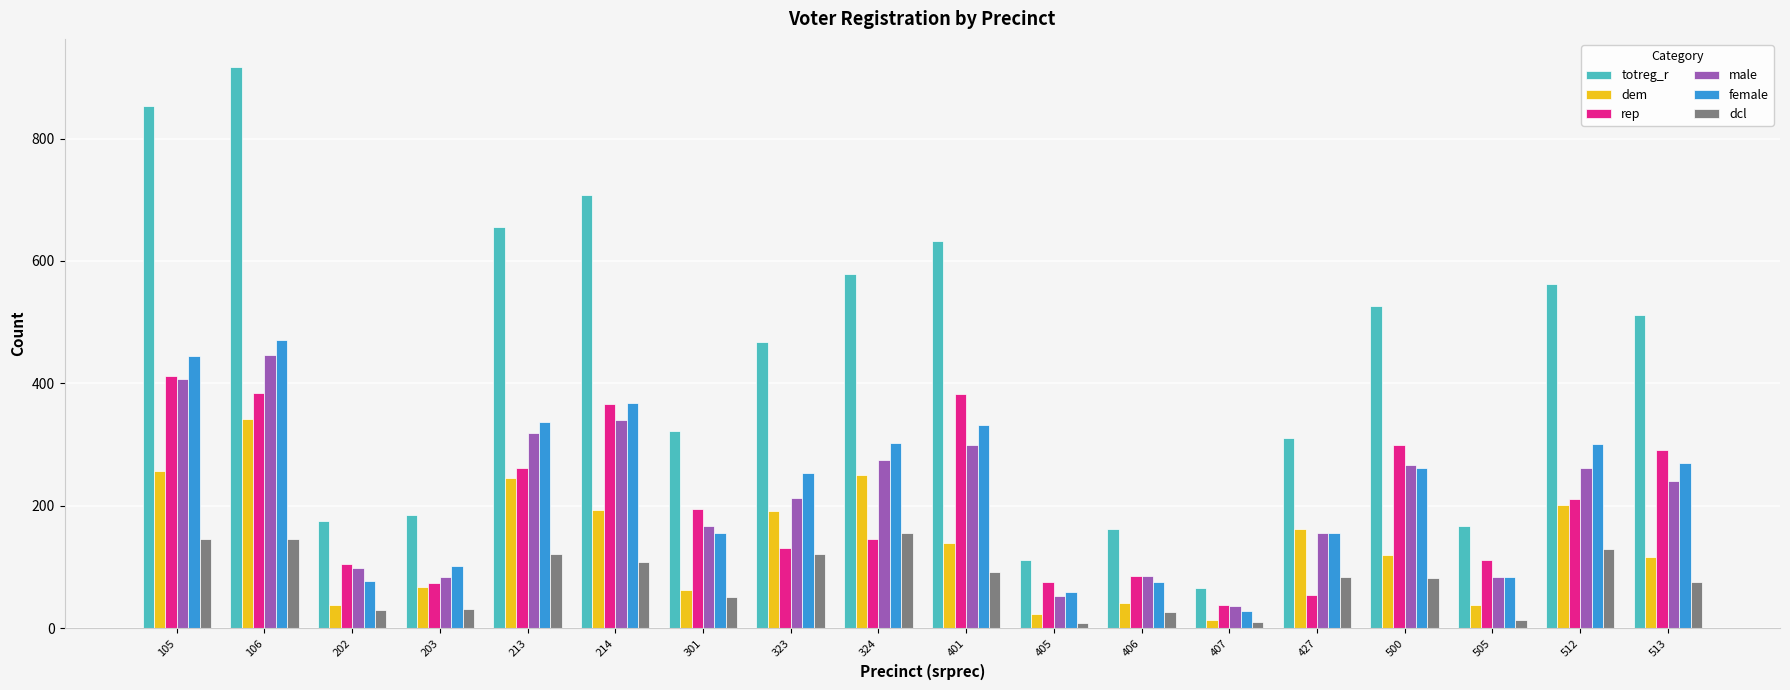

At how many categories does at least one series exceed 258?

12